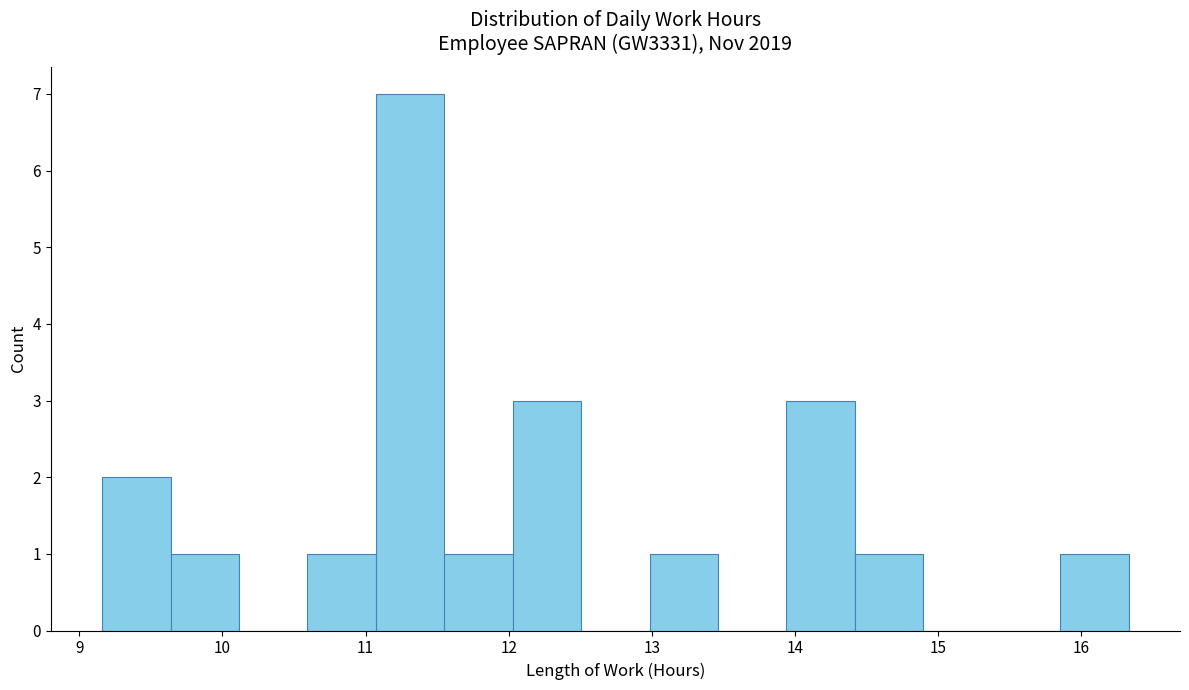

Reading left to right, transcribe this chart: for each bar, give the range it covers on the x-axis and its height. Neither the bar edges nor the heights are printed on the chart, so give them approximately, as read against the axes.

9.2 to 9.6: 2
9.6 to 10.1: 1
10.1 to 10.6: 0
10.6 to 11.1: 1
11.1 to 11.6: 7
11.6 to 12.0: 1
12.0 to 12.5: 3
12.5 to 13.0: 0
13.0 to 13.5: 1
13.5 to 13.9: 0
13.9 to 14.4: 3
14.4 to 14.9: 1
14.9 to 15.4: 0
15.4 to 15.9: 0
15.9 to 16.3: 1